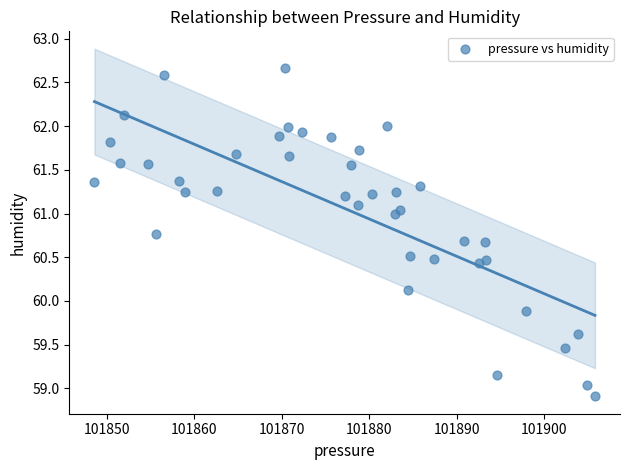

What is the range of X values (max minus min)?

57.2